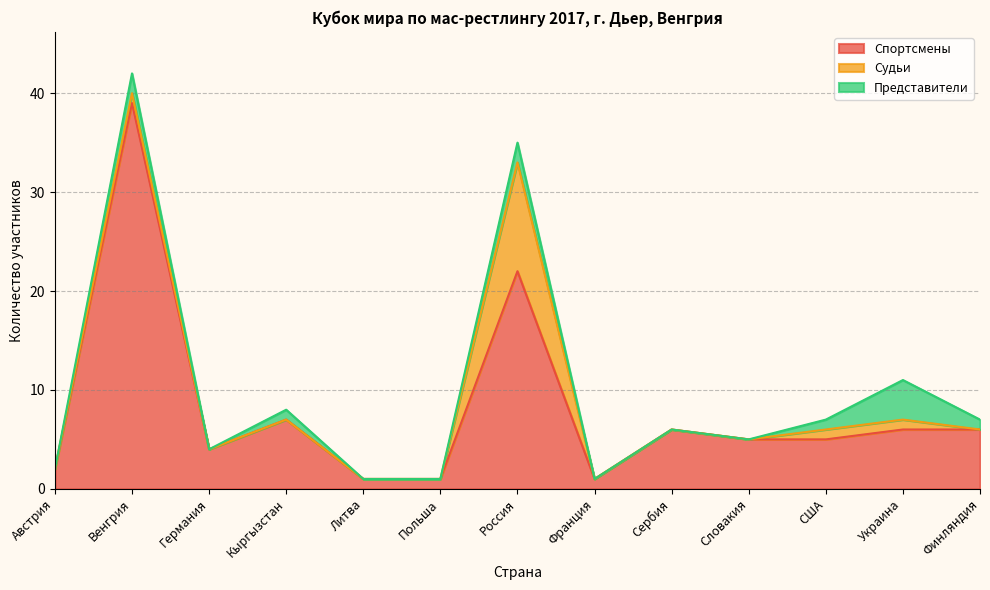

What is the maximum value for Судьи?

11